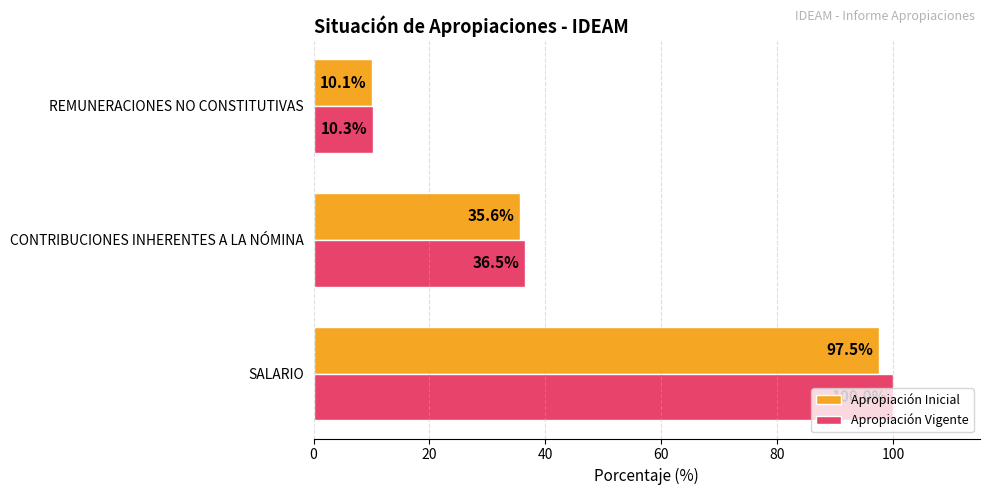

True or false: Apropiación Inicial has a value of 35.6 at CONTRIBUCIONES INHERENTES A LA NÓMINA.

True